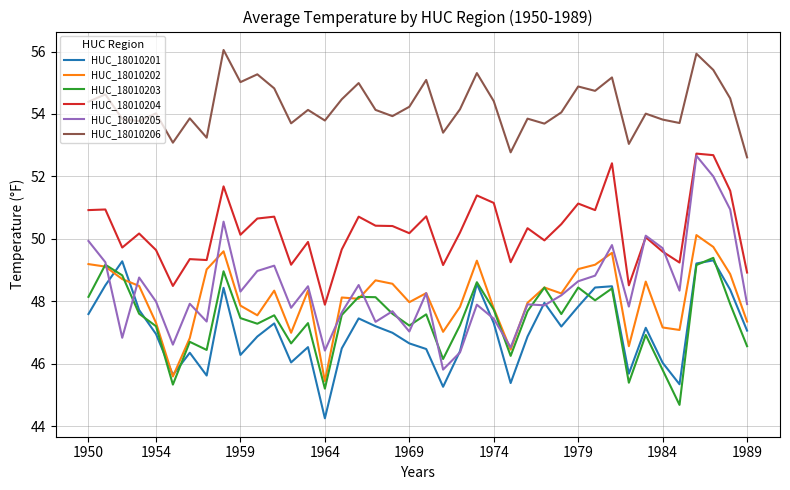

True or false: HUC_18010202 and HUC_18010206 intersect in this chart.

False